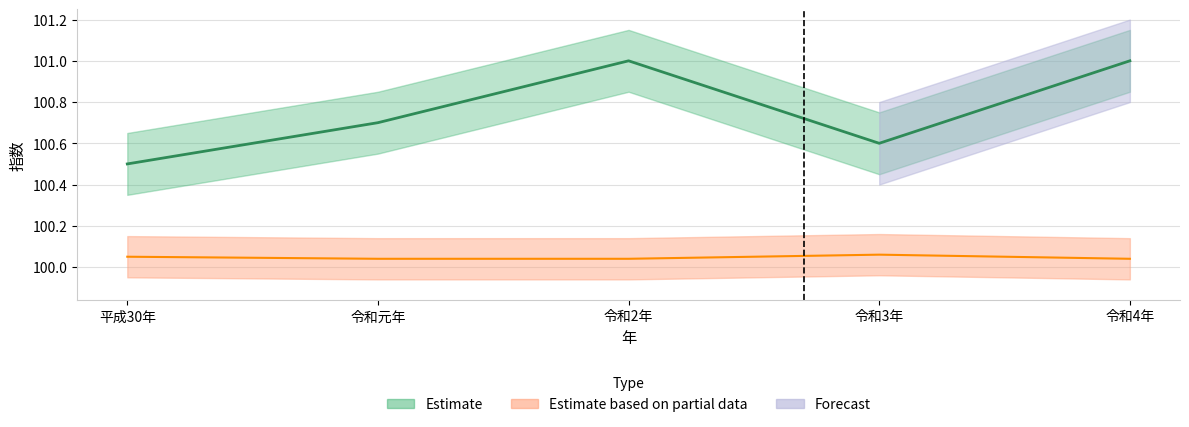

What is the sum of all values?

503.8